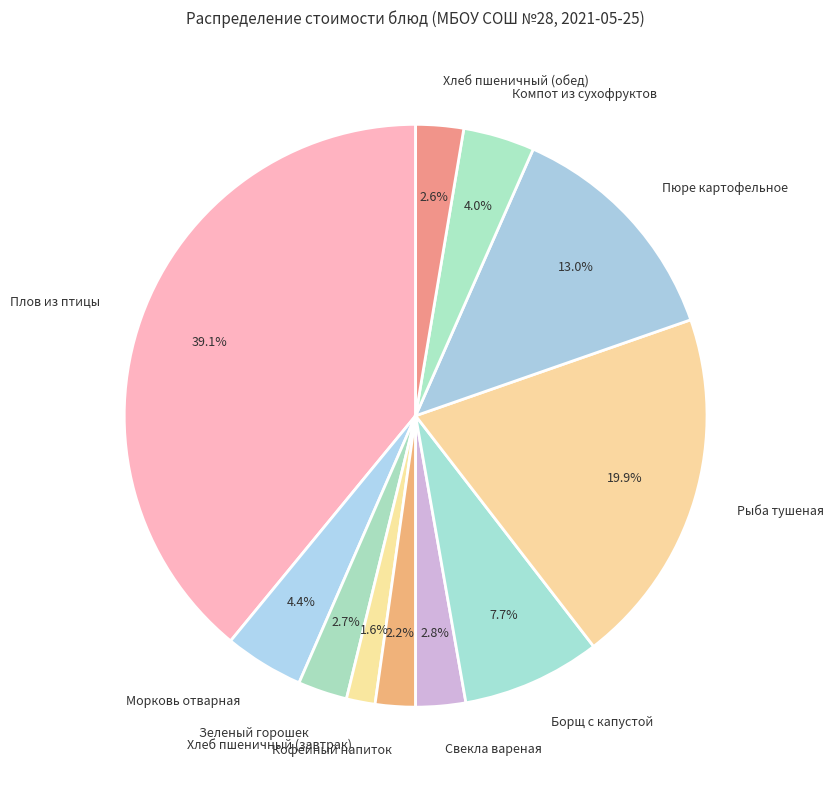

Does Хлеб пшеничный (завтрак) represent more than half of the total?

No